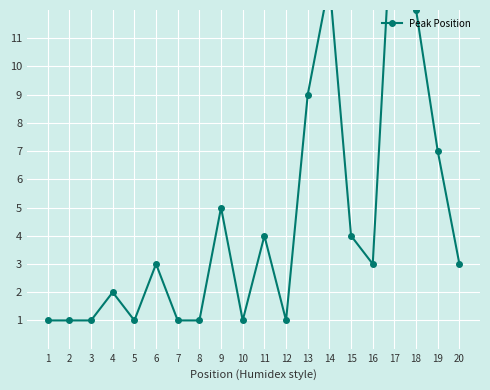

The value at 19 is 9. True or false?

False